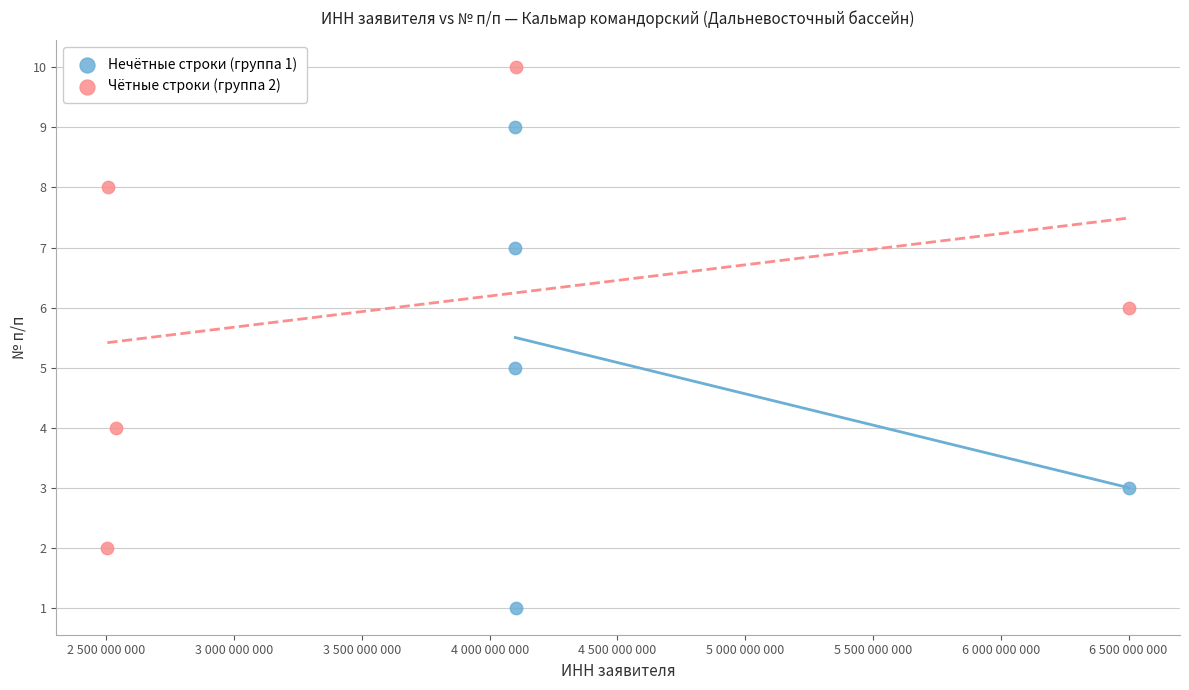

Which series contains the highest Y value?

Чётные строки (группа 2)